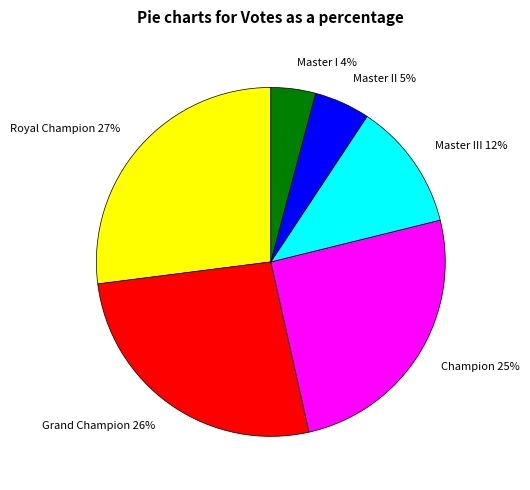

Count the number of slices in the pie.

6